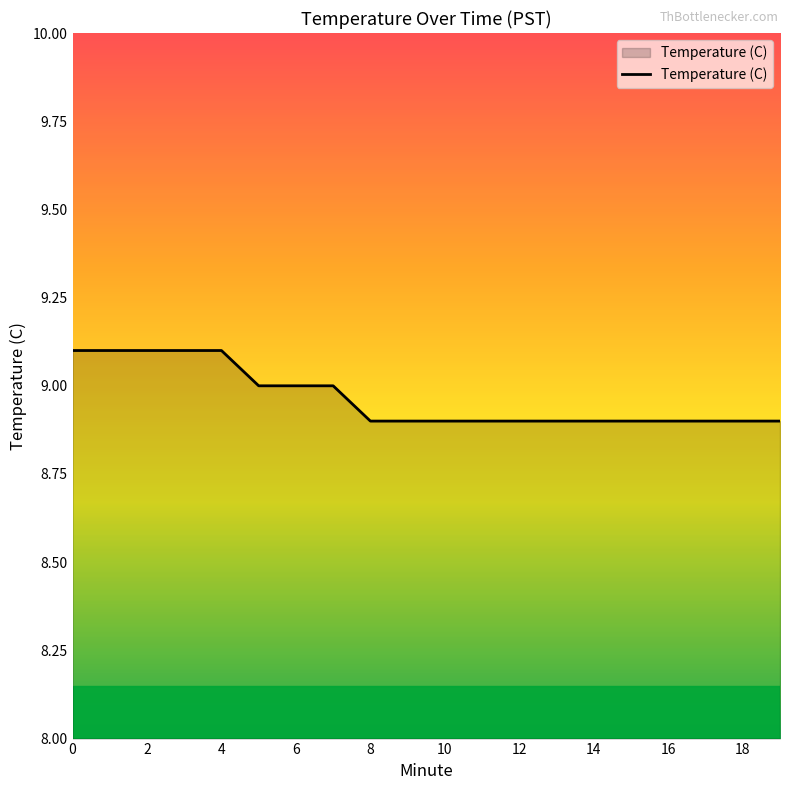

What is the maximum value shown in the chart?

9.1